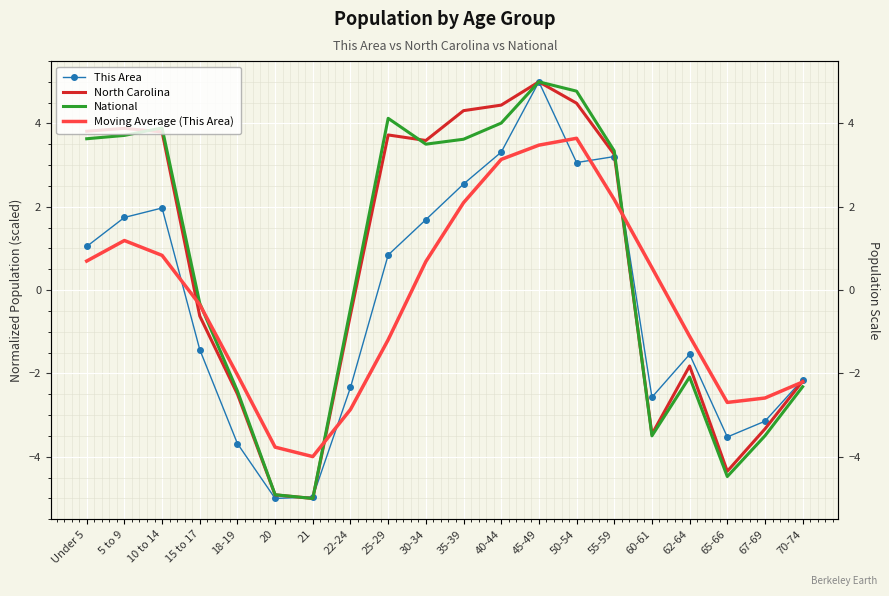

What is the difference between the North Carolina values at 62-64 and Under 5?

5.6